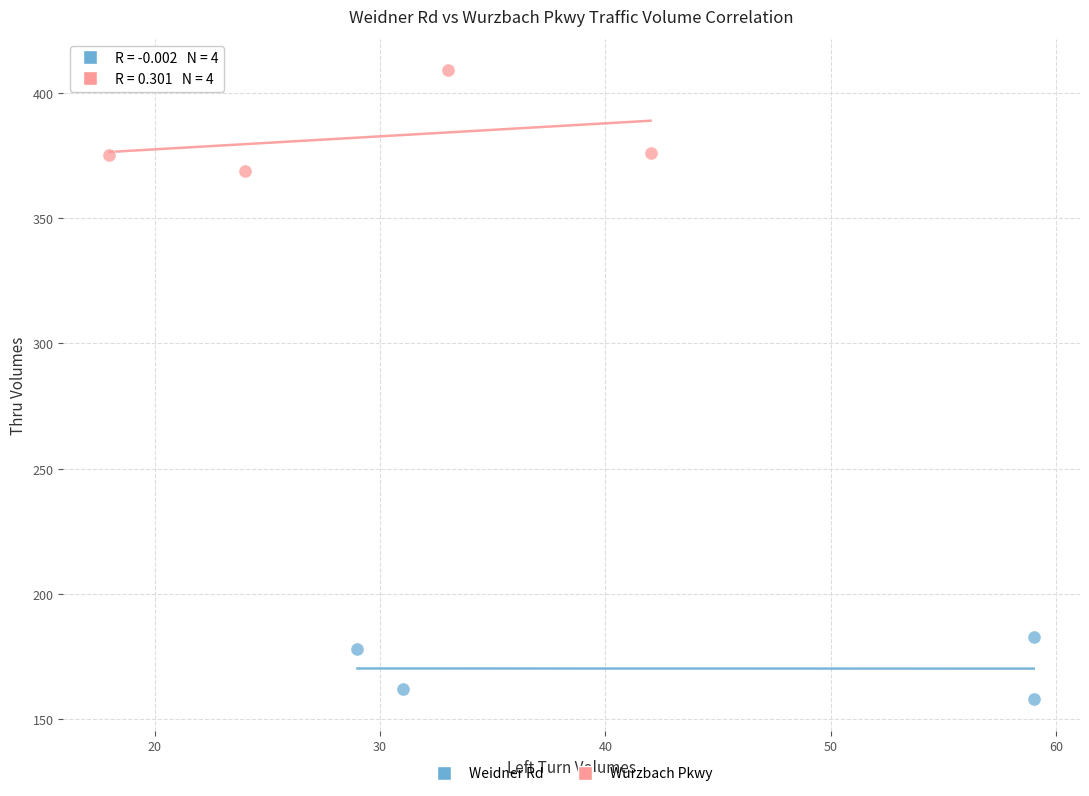

Which series reaches the minimum Y coordinate?

Weidner Rd